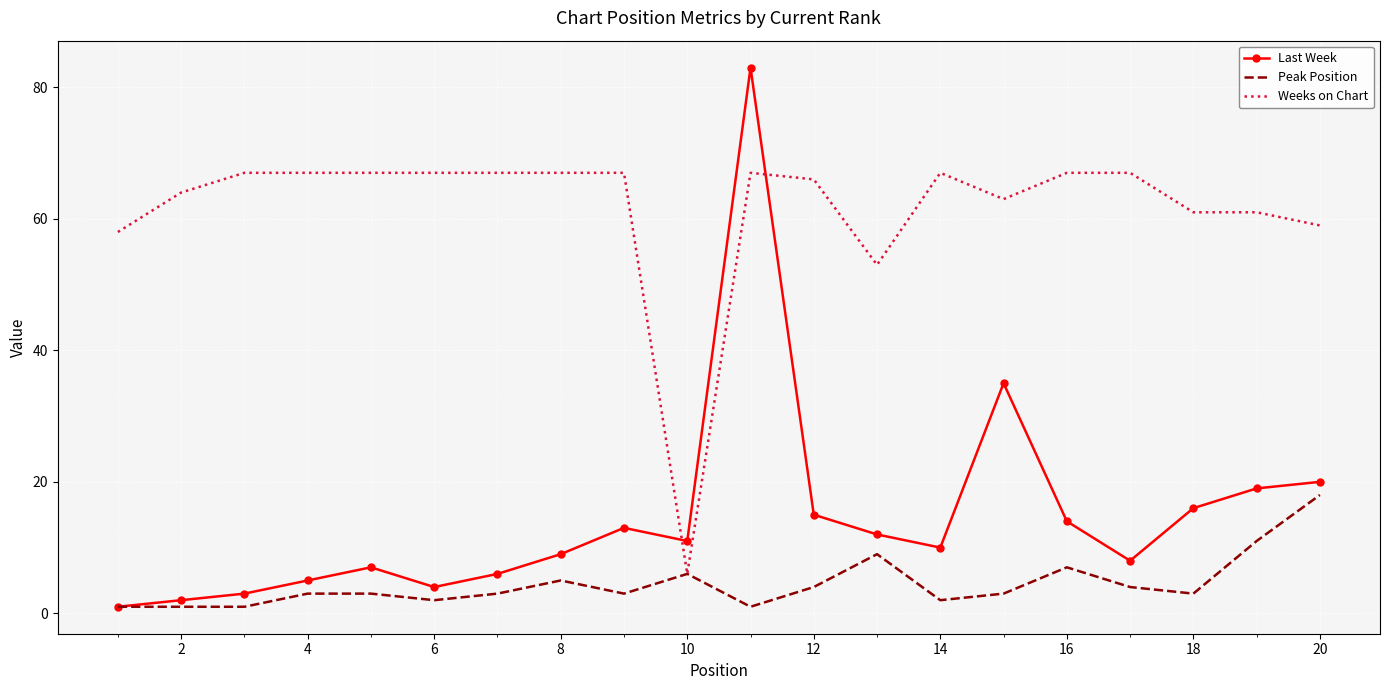

Reading right to left, what are all the values shown in this chart?

Last Week: 20	19	16	8	14	35	10	12	15	83	11	13	9	6	4	7	5	3	2	1
Peak Position: 18	11	3	4	7	3	2	9	4	1	6	3	5	3	2	3	3	1	1	1
Weeks on Chart: 59	61	61	67	67	63	67	53	66	67	6	67	67	67	67	67	67	67	64	58